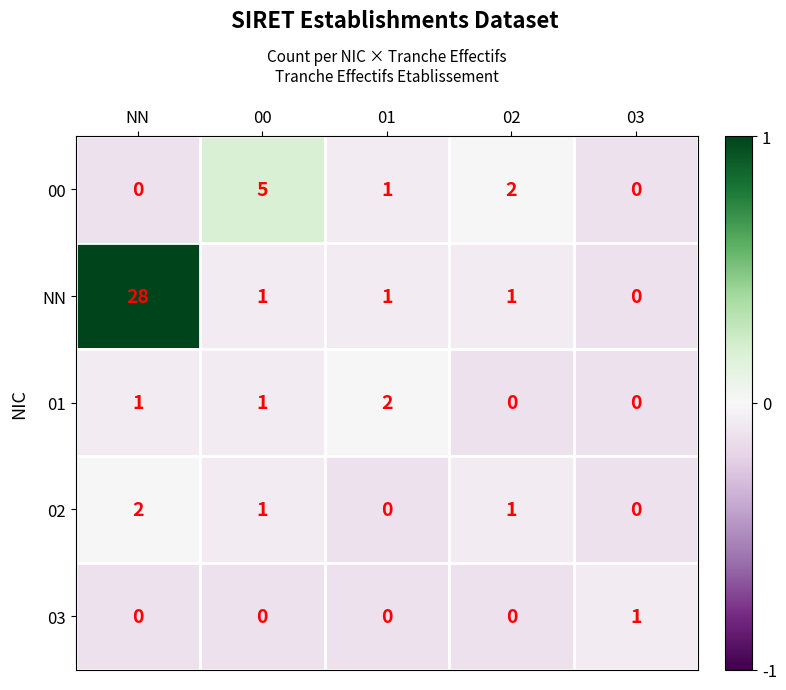

How many values in the 01 series are below 1?

2